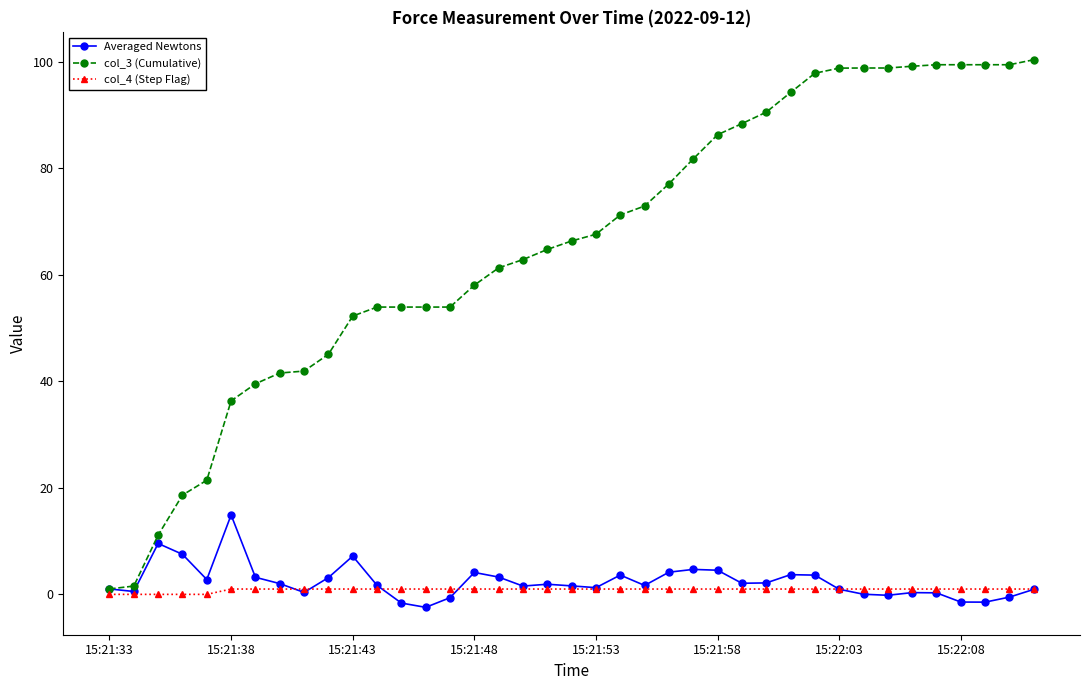

List the series in order of their peak value, lowest first.

col_4 (Step Flag), Averaged Newtons, col_3 (Cumulative)